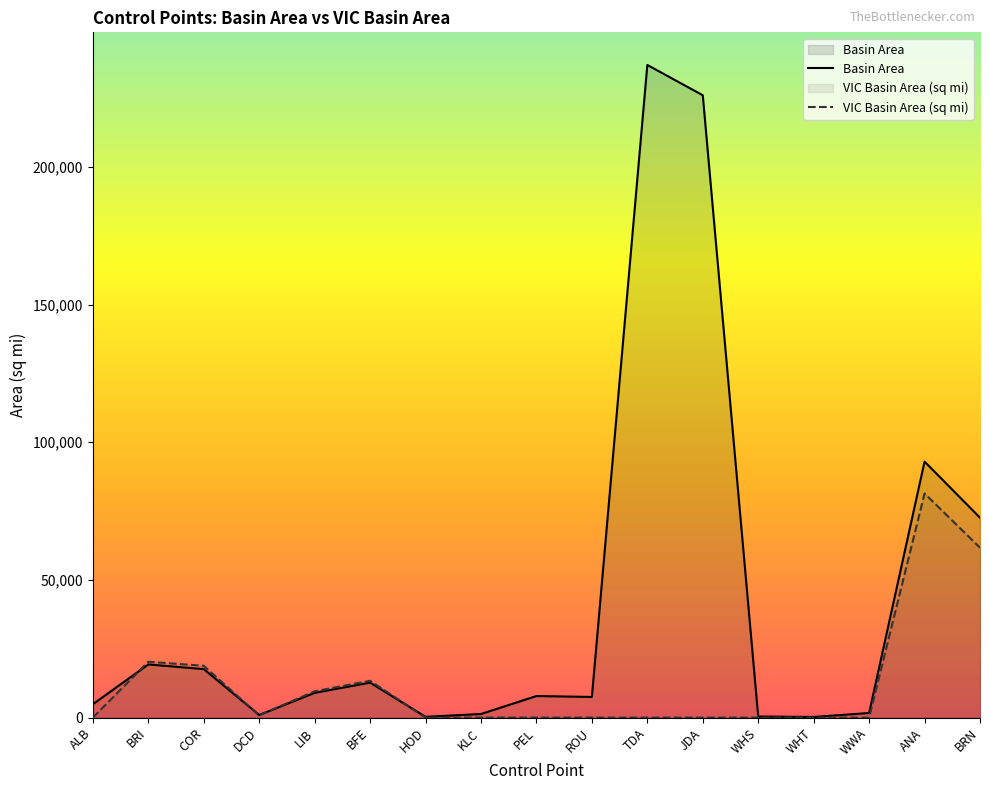

How many lines are shown in the chart?

2